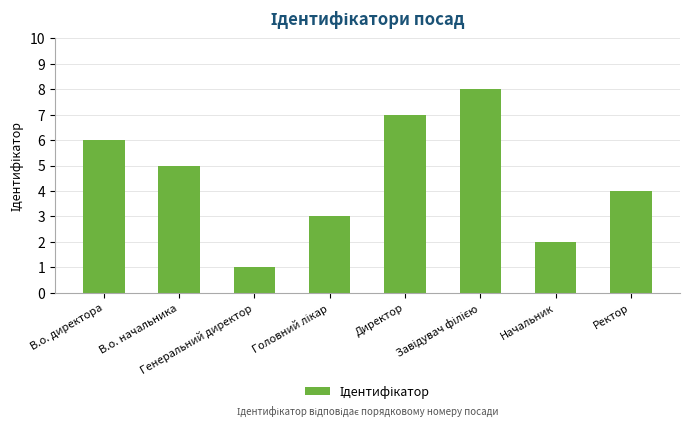

How many values are between 3 and 7?

5